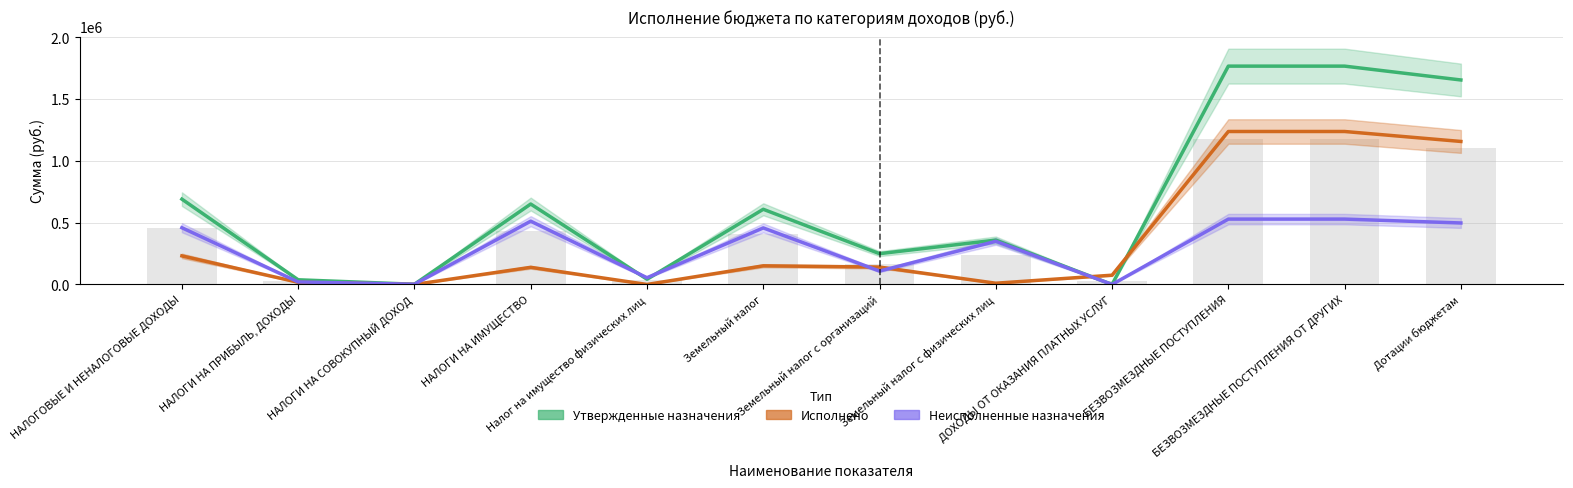

How many groups of bars are there?

12